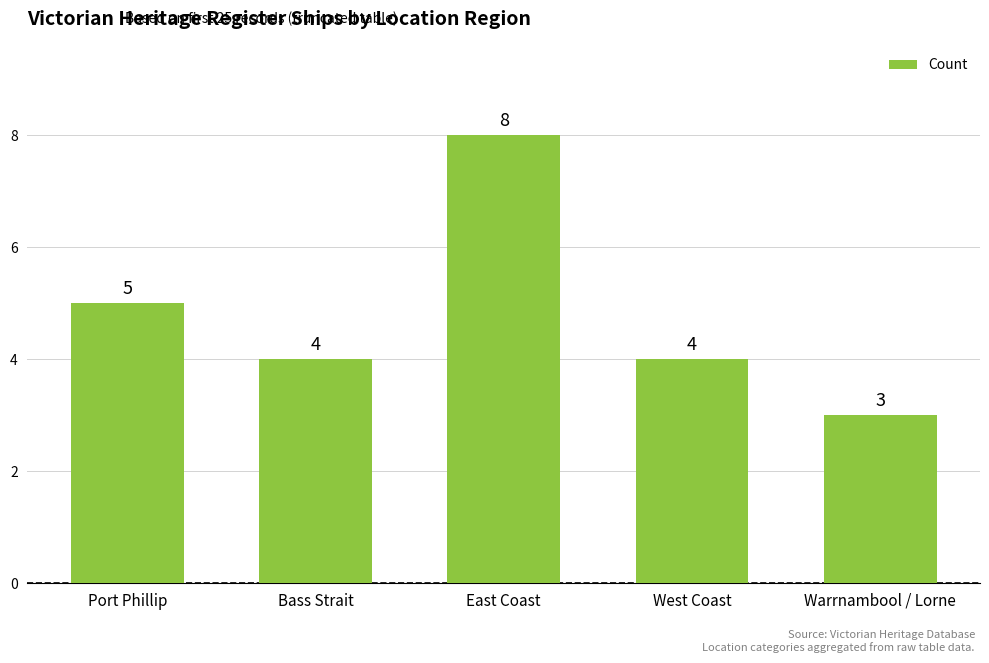

How many values are below 4?

1